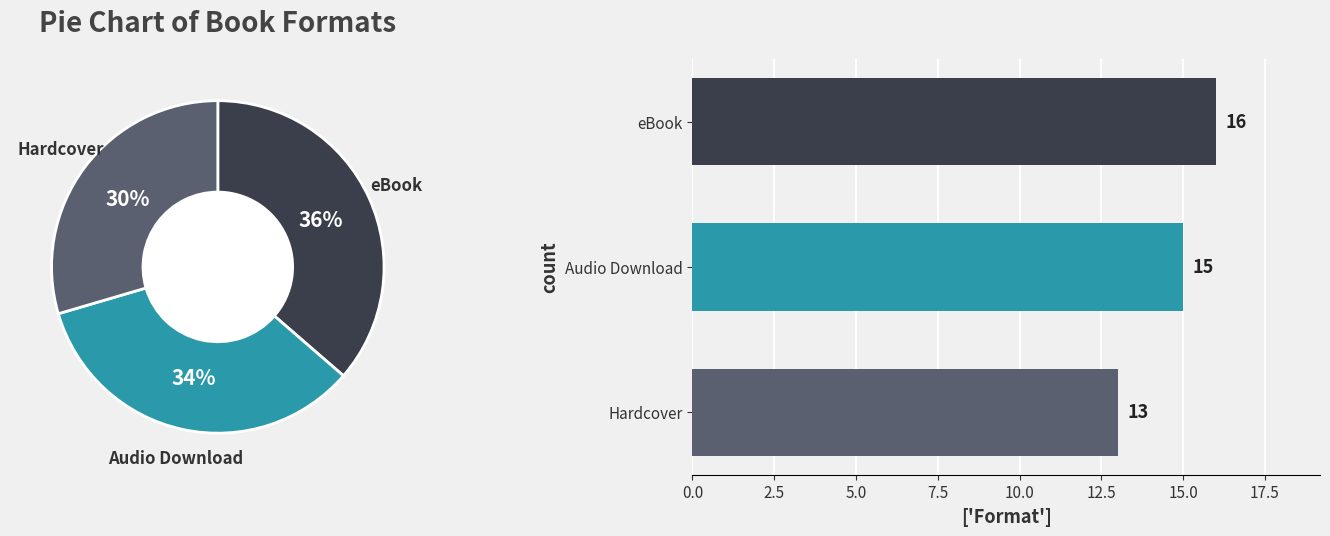

To the nearest percent, what is the average slice percentage?

33%